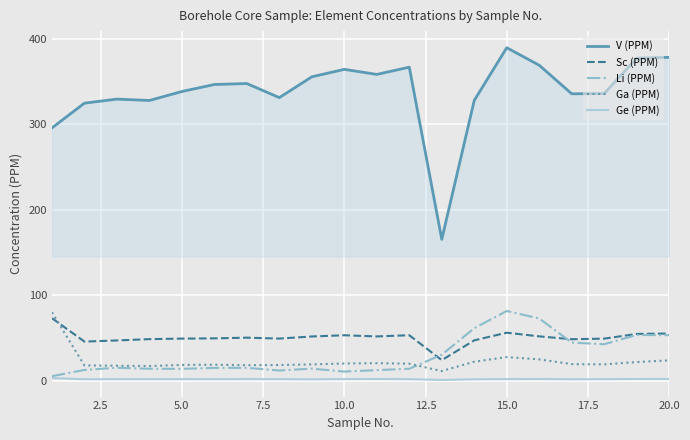

What is the maximum value for V (PPM)?

389.4